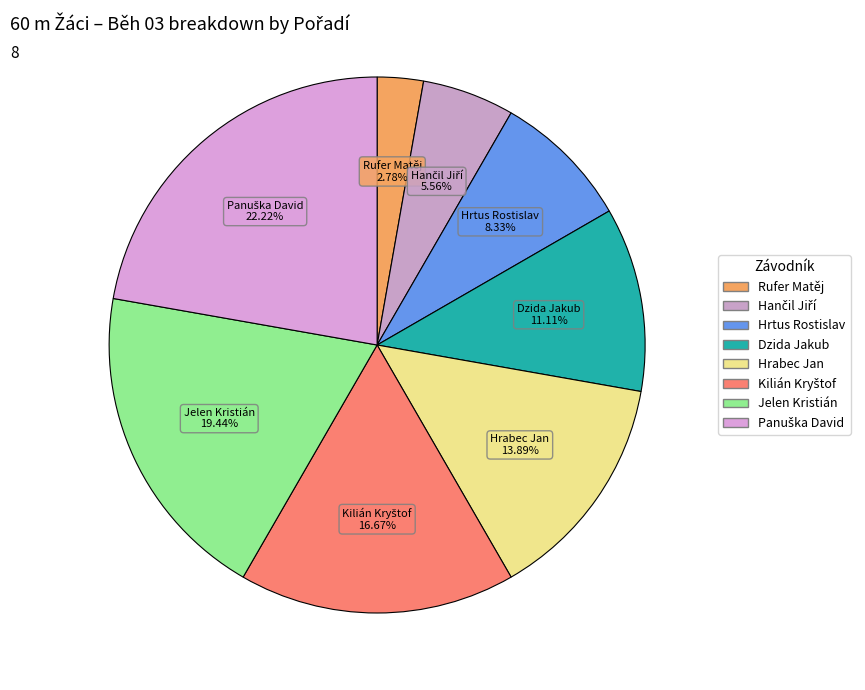

Approximately how many times larger is the value at Dzida Jakub compared to Rufer Matěj?

4.0